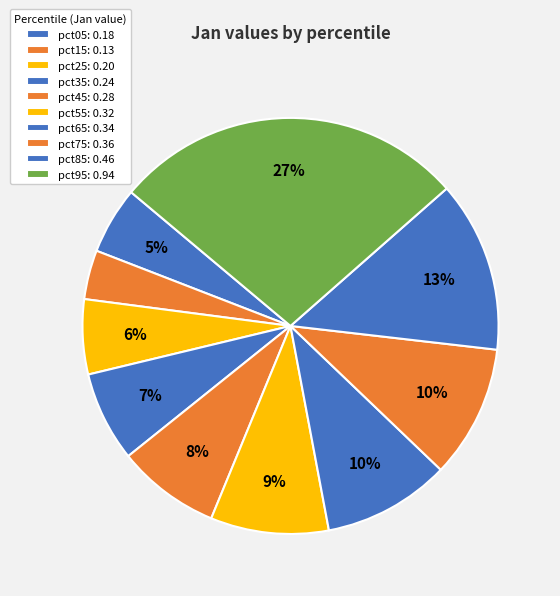

To the nearest percent, what portion does pct95 represent?

27%